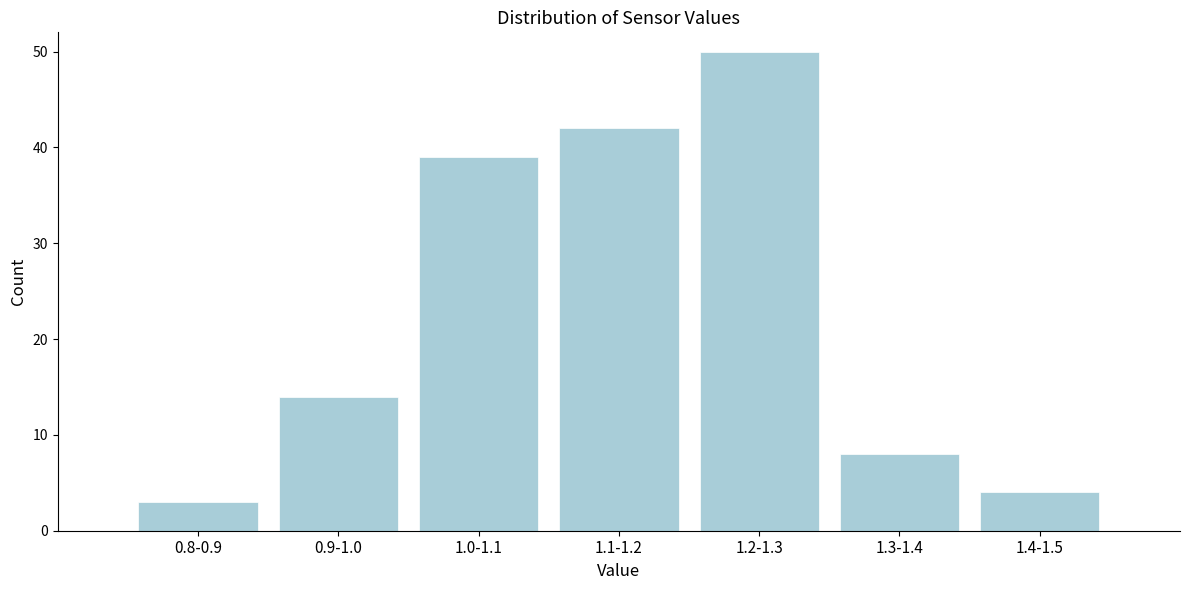

Reading left to right, transcribe all the data shown in this chart.

3	14	39	42	50	8	4